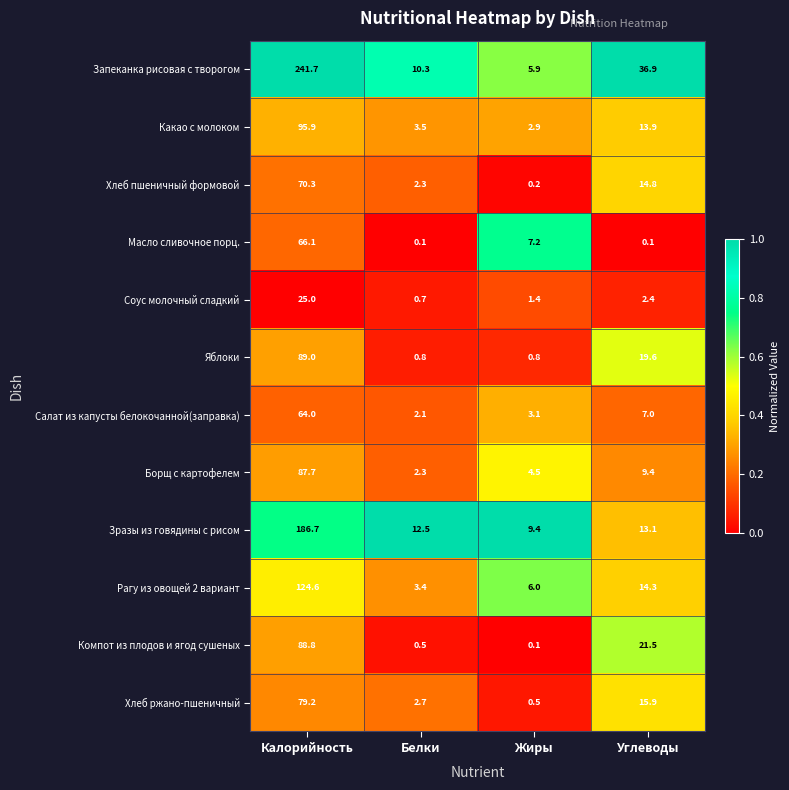

Is it true that Хлеб пшеничный формовой equals 14.8 at Углеводы?

True